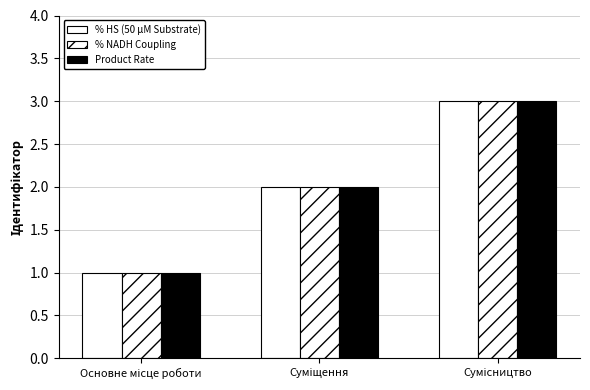

Reading left to right, list all the values displayed in this chart.

% HS (50 µM Substrate): 1	2	3
% NADH Coupling: 1	2	3
Product Rate: 1	2	3